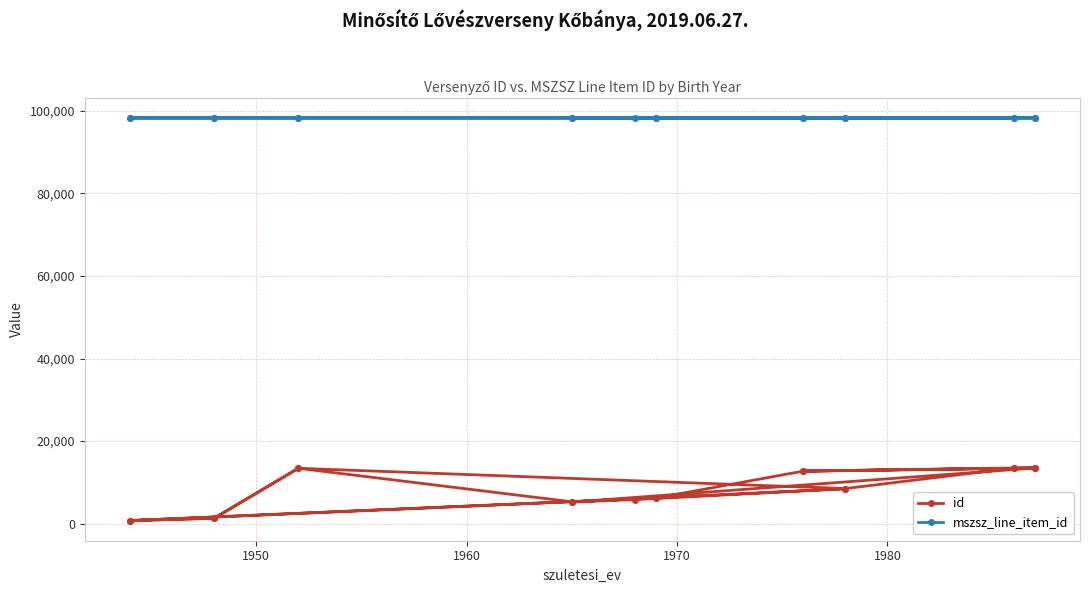

Does the chart display data point markers on the line(s)?

Yes